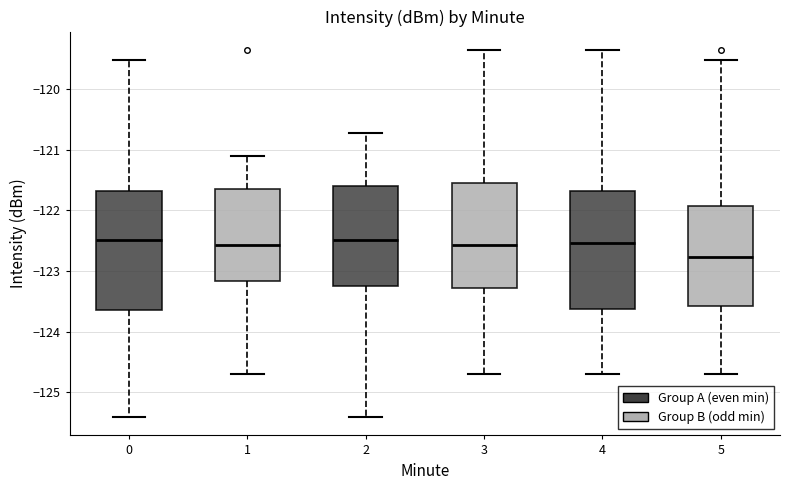

Reading left to right, transcribe this box plot: for each box, give where its median line is, the range the box spans, and where its two whiskers end, as read against the y-axis. The values are not printed on the chart, so give them approximately, as read against the axis.

0: median -122.5, box -123.6 to -121.7, whiskers -125.4 to -119.5
1: median -122.6, box -123.2 to -121.6, whiskers -124.7 to -121.1
2: median -122.5, box -123.3 to -121.6, whiskers -125.4 to -120.7
3: median -122.6, box -123.3 to -121.5, whiskers -124.7 to -119.4
4: median -122.5, box -123.6 to -121.7, whiskers -124.7 to -119.4
5: median -122.8, box -123.6 to -121.9, whiskers -124.7 to -119.5